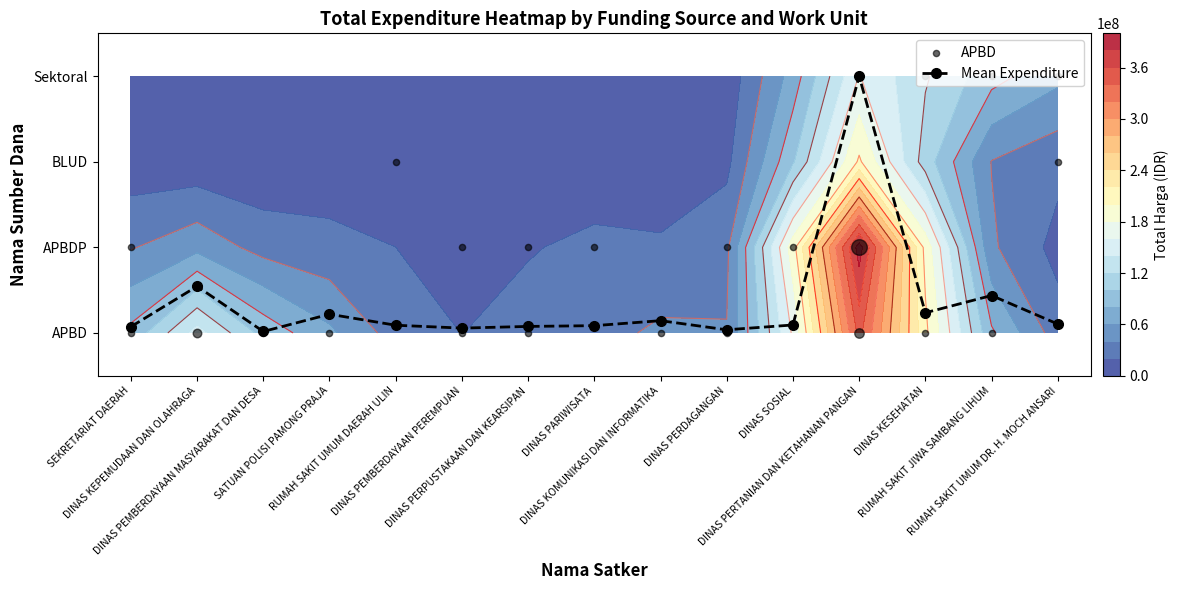

True or false: the data shows 0.0 at DINAS PEMBERDAYAAN MASYARAKAT DAN DESA.

False